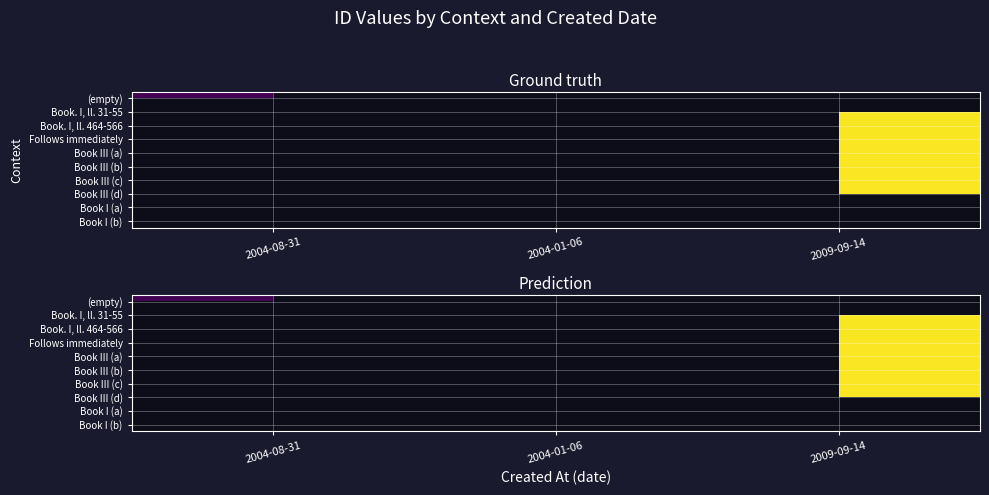

What is the minimum value shown in the chart?

12026.2